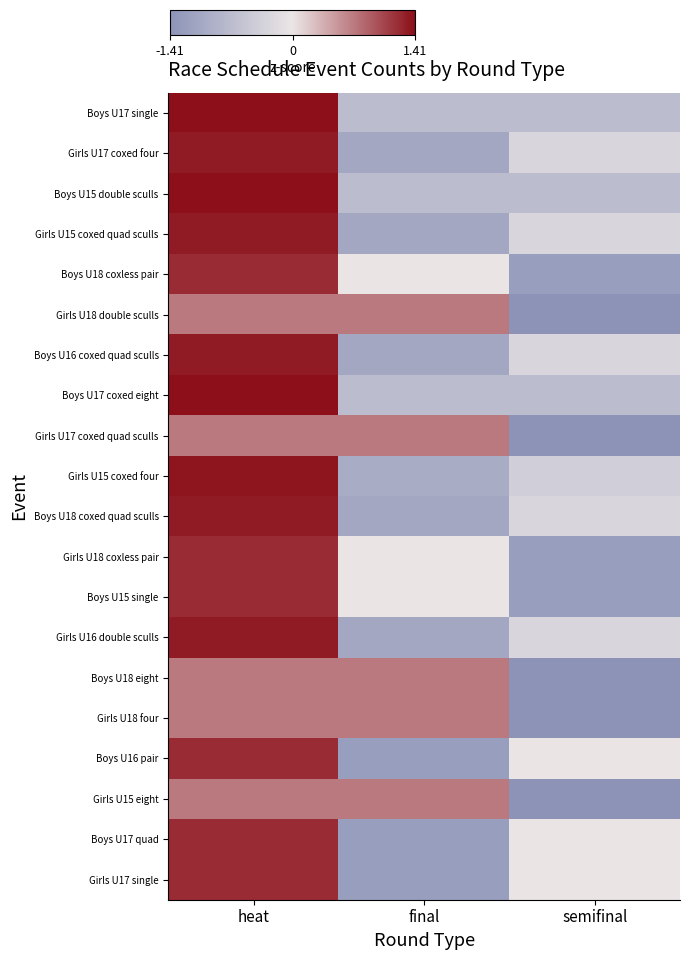

What is the greatest value displayed?

1.4